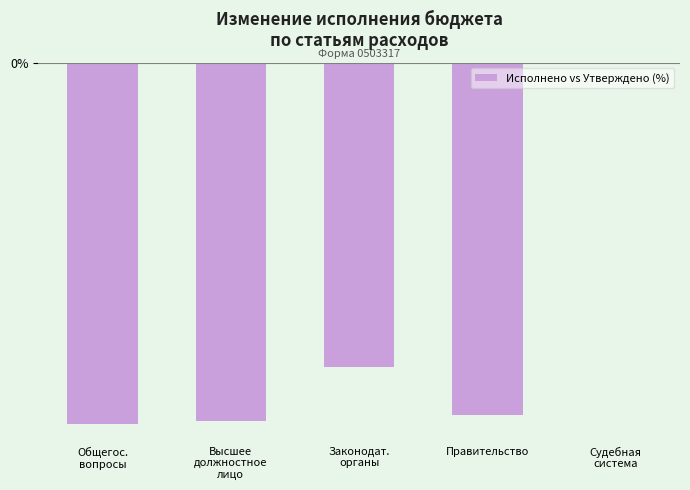

List the labels in order of value, largest first.

Судебная
система, Законодат.
органы, Правительство, Высшее
должностное
лицо, Общегос.
вопросы